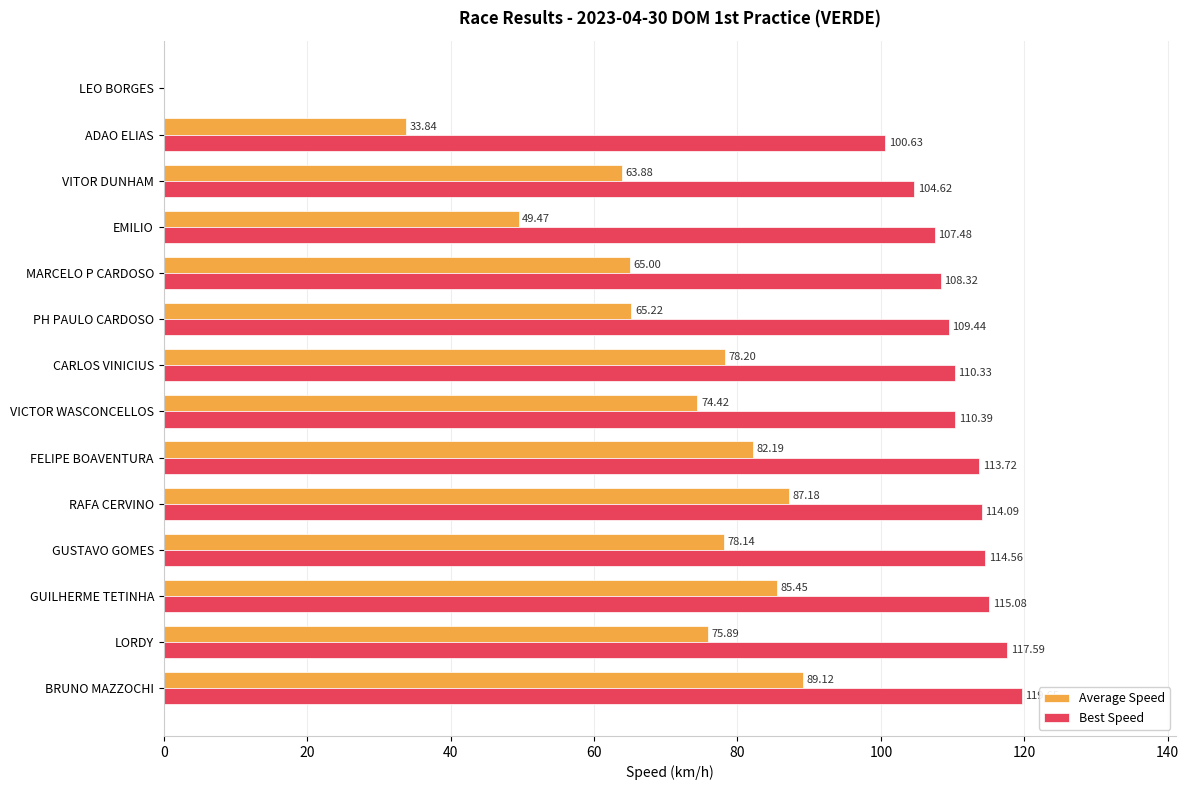

What is the sum of all Best Speed values?

1445.9